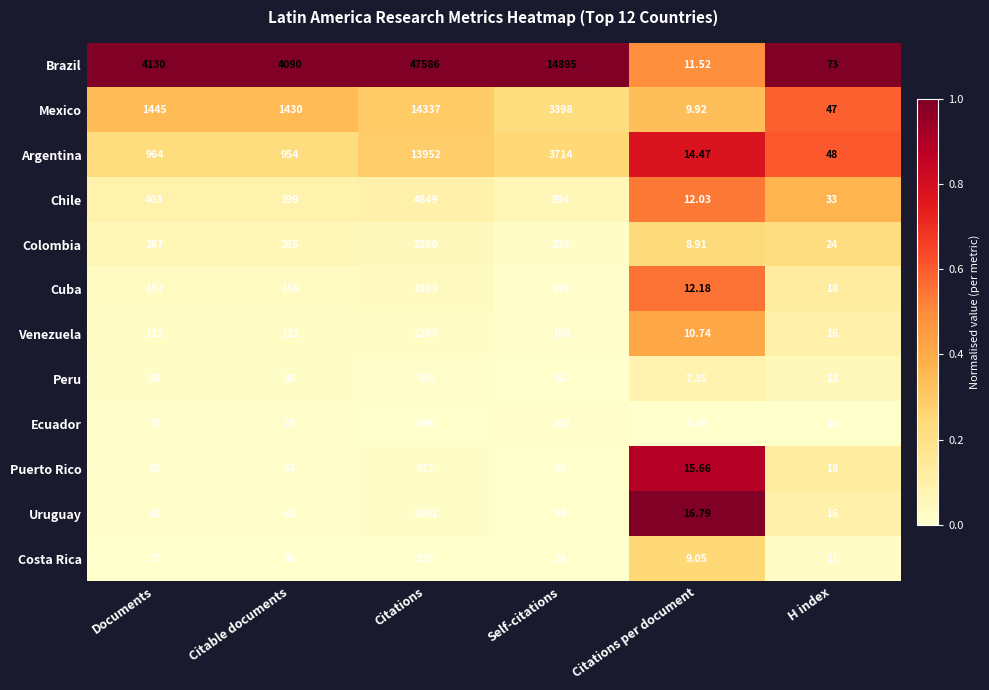

At which category does the chart reach its peak across all series?

Citations